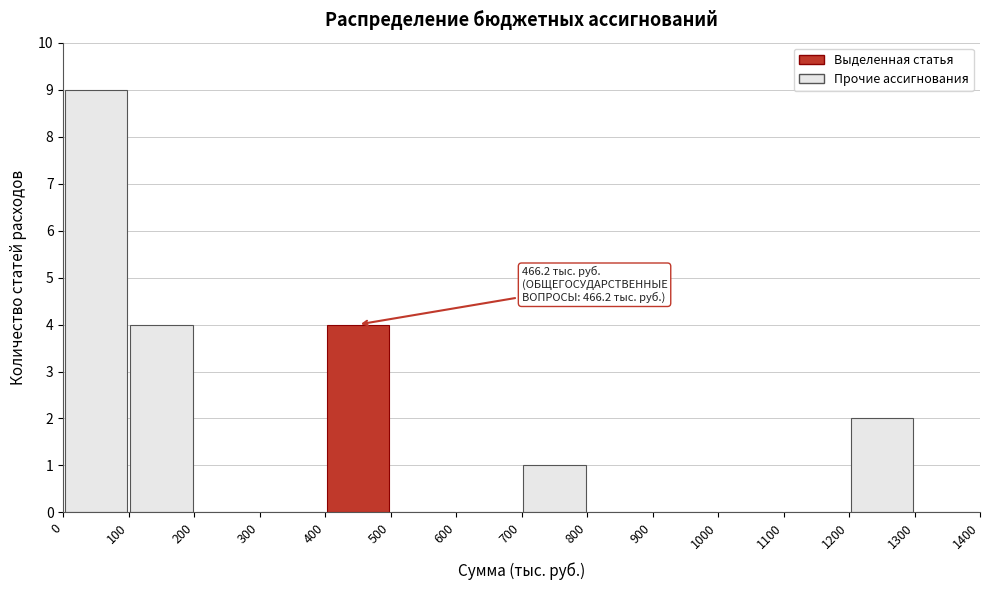

Over which range of the x-axis is the bar tallest?

0 to 100